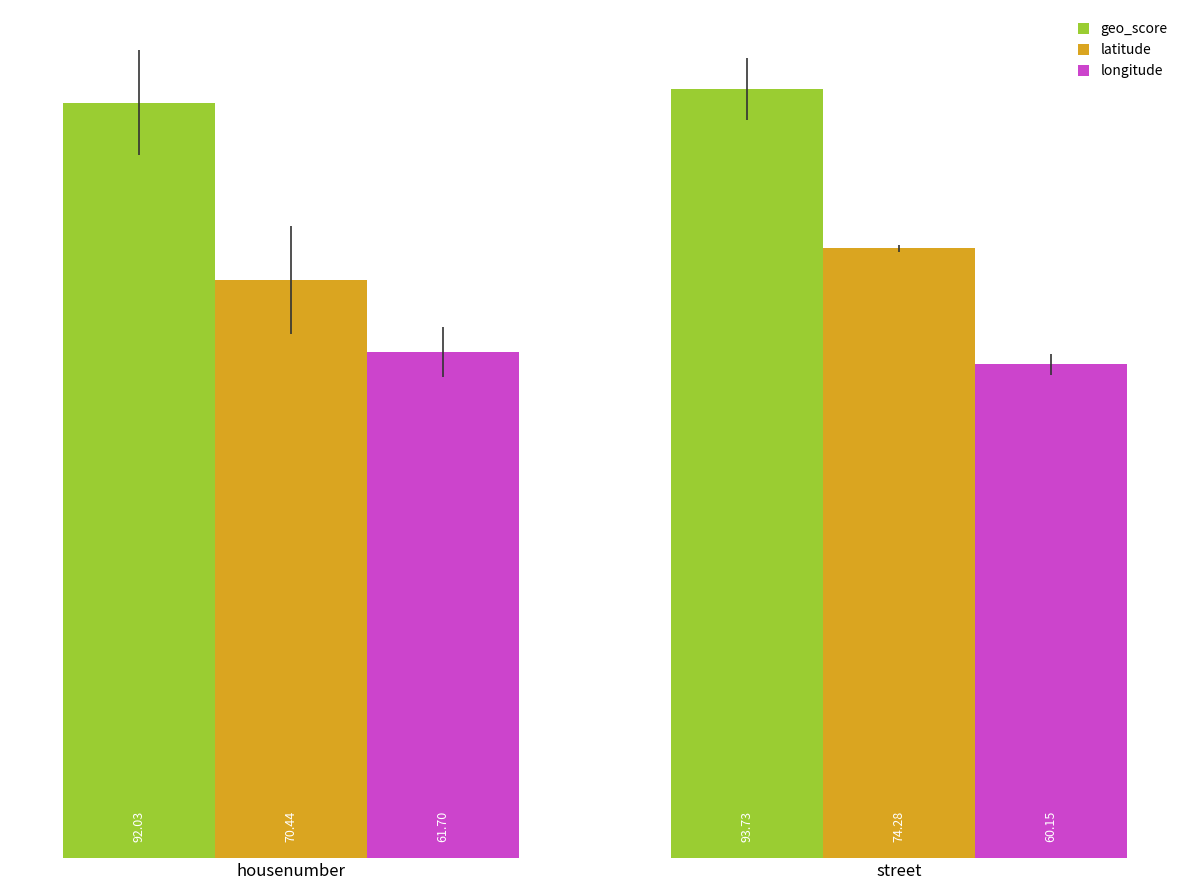

Does the chart contain any negative values?

No